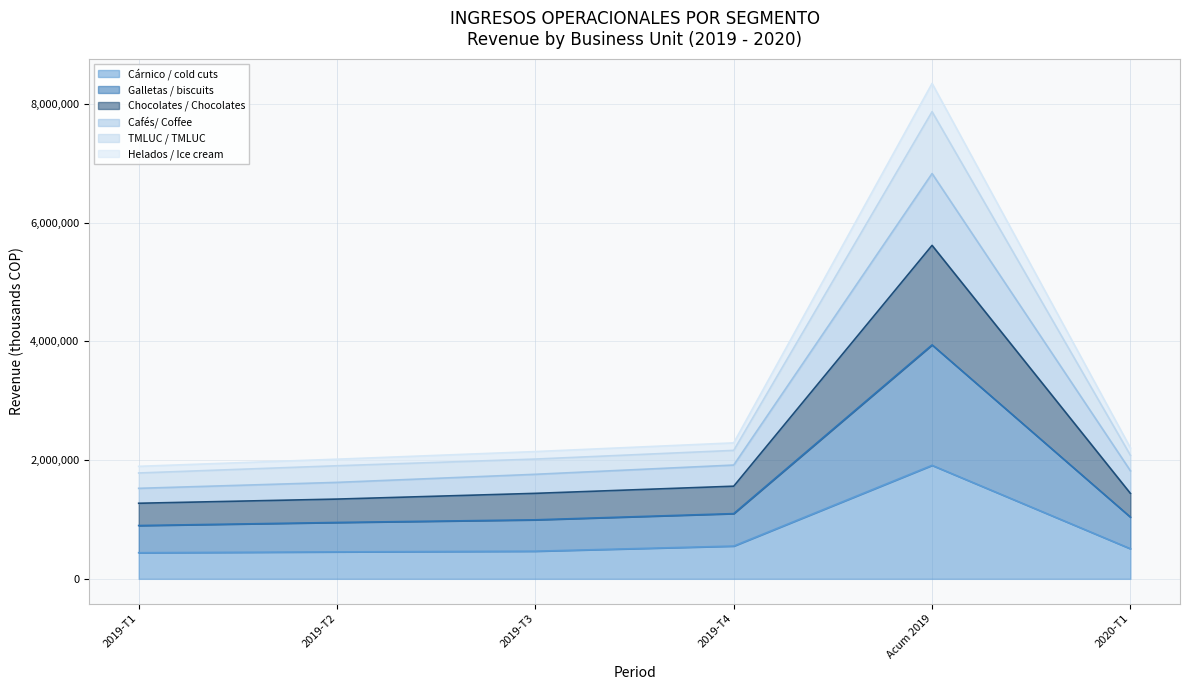

What are all the series names shown in the legend?

Cárnico / cold cuts, Galletas / biscuits, Chocolates / Chocolates, Cafés/ Coffee, TMLUC / TMLUC, Helados / Ice cream